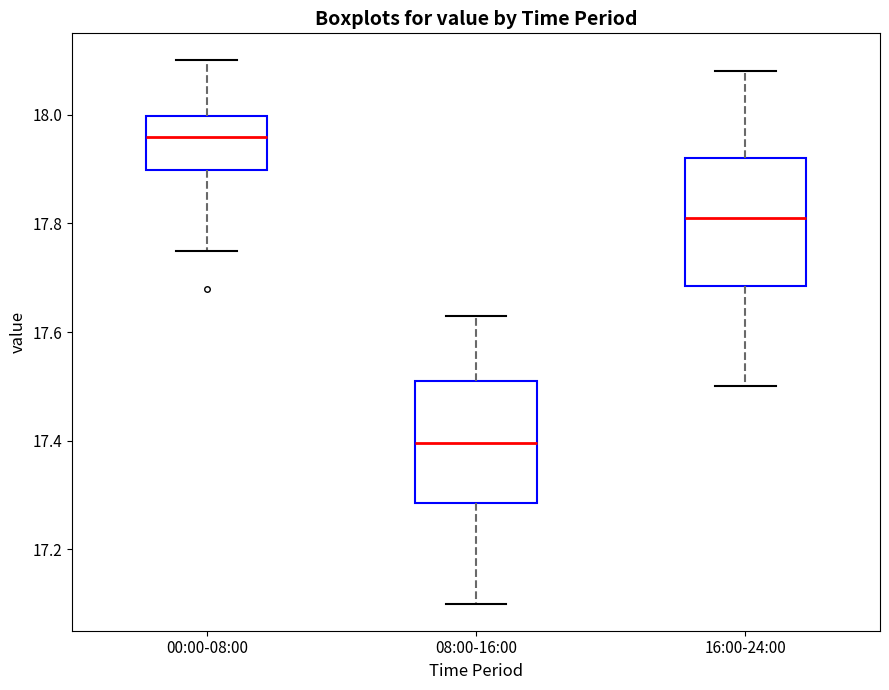

Reading left to right, read every box against the y-axis: the position of its median line, the range the box covers, and the ends of its whiskers. The values are not printed on the chart, so give them approximately, as read against the axis.

00:00-08:00: median 17.96, box 17.90 to 18.00, whiskers 17.76 to 18.10
08:00-16:00: median 17.40, box 17.28 to 17.52, whiskers 17.10 to 17.64
16:00-24:00: median 17.82, box 17.68 to 17.92, whiskers 17.50 to 18.08